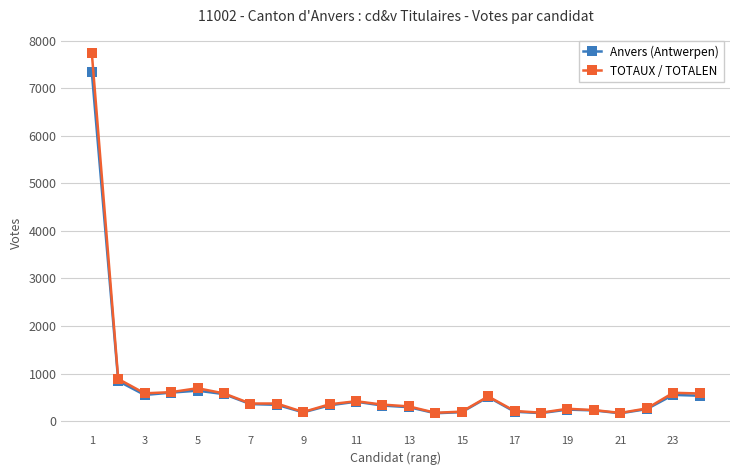

What is the highest value of the TOTAUX / TOTALEN series?

7746